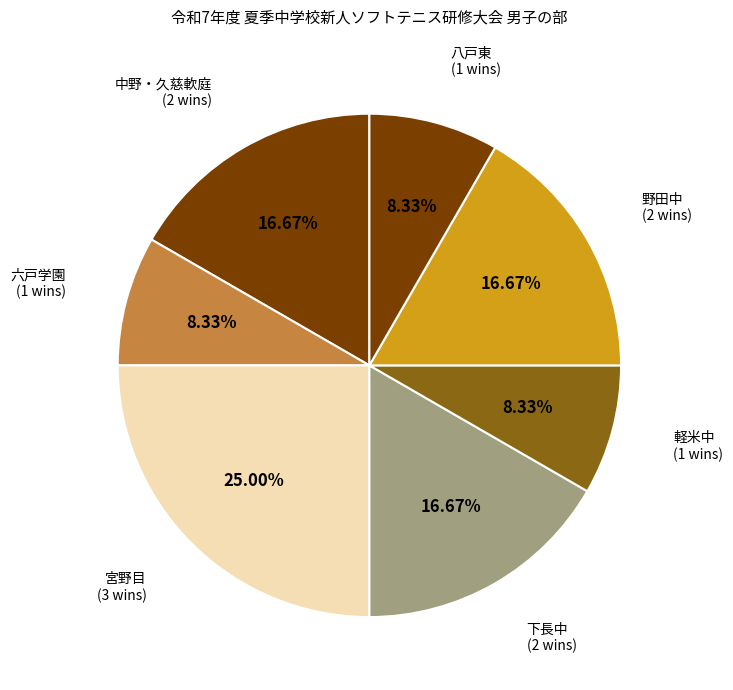

How many segments does this pie chart have?

7